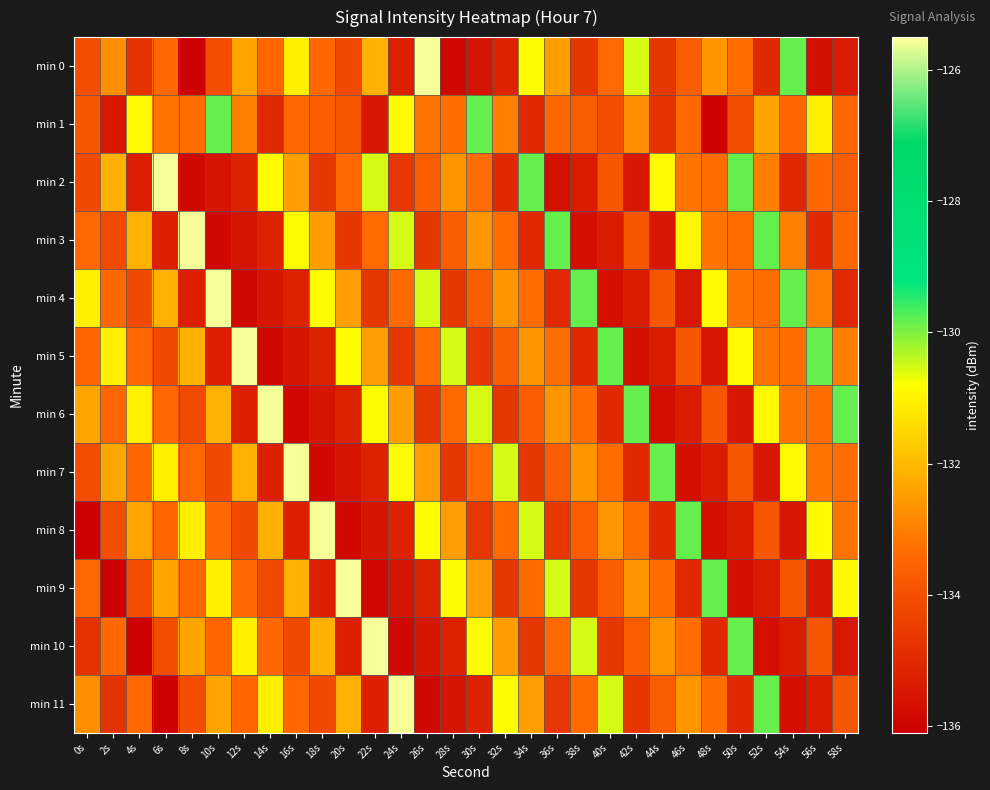

Which series has the largest range (max minus min)?

min 0